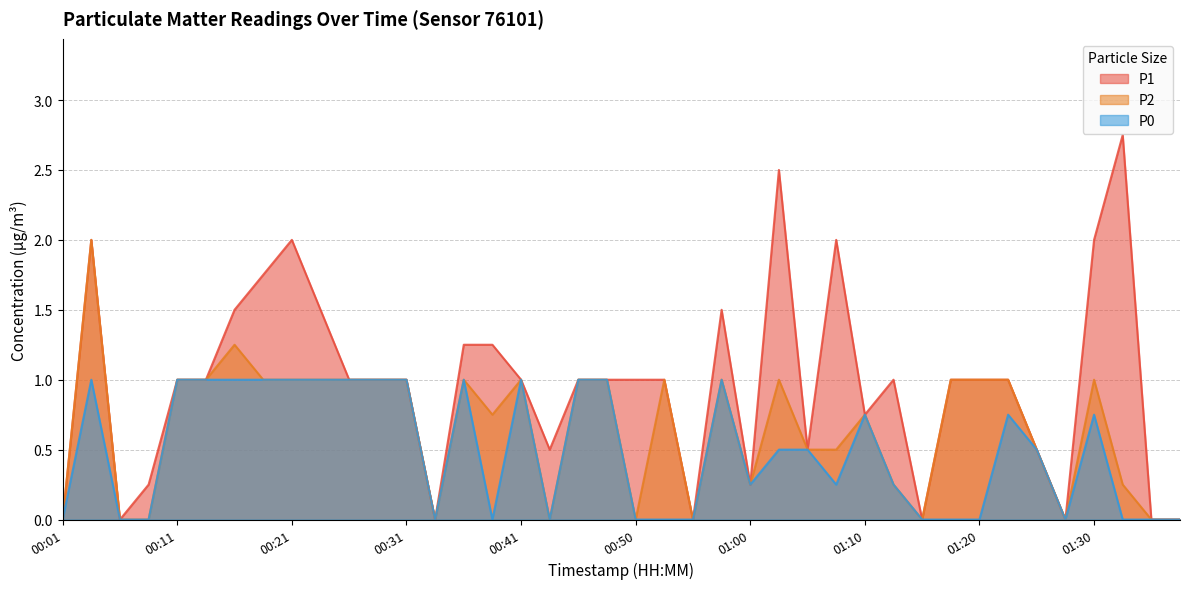

Reading left to right, transcribe all the data shown in this chart.

P1: 0.0	2.0	0.0	0.2	1.0	1.0	1.5	1.8	2.0	1.5	1.0	1.0	1.0	0.0	1.2	1.2	1.0	0.5	1.0	1.0	1.0	1.0	0.0	1.5	0.2	2.5	0.5	2.0	0.8	1.0	0.0	1.0	1.0	1.0	0.5	0.0	2.0	2.8	0.0	0.0
P2: 0.0	2.0	0.0	0.0	1.0	1.0	1.2	1.0	1.0	1.0	1.0	1.0	1.0	0.0	1.0	0.8	1.0	0.0	1.0	1.0	0.0	1.0	0.0	1.0	0.2	1.0	0.5	0.5	0.8	0.2	0.0	1.0	1.0	1.0	0.5	0.0	1.0	0.2	0.0	0.0
P0: 0.0	1.0	0.0	0.0	1.0	1.0	1.0	1.0	1.0	1.0	1.0	1.0	1.0	0.0	1.0	0.0	1.0	0.0	1.0	1.0	0.0	0.0	0.0	1.0	0.2	0.5	0.5	0.2	0.8	0.2	0.0	0.0	0.0	0.8	0.5	0.0	0.8	0.0	0.0	0.0